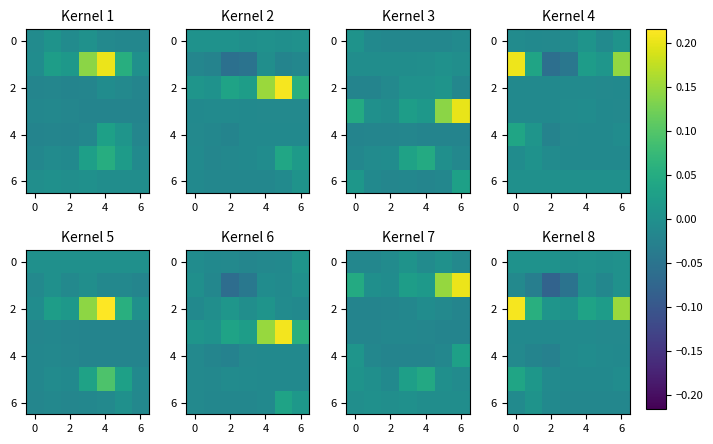

The value of 6 at 4 is -0.0. True or false?

False